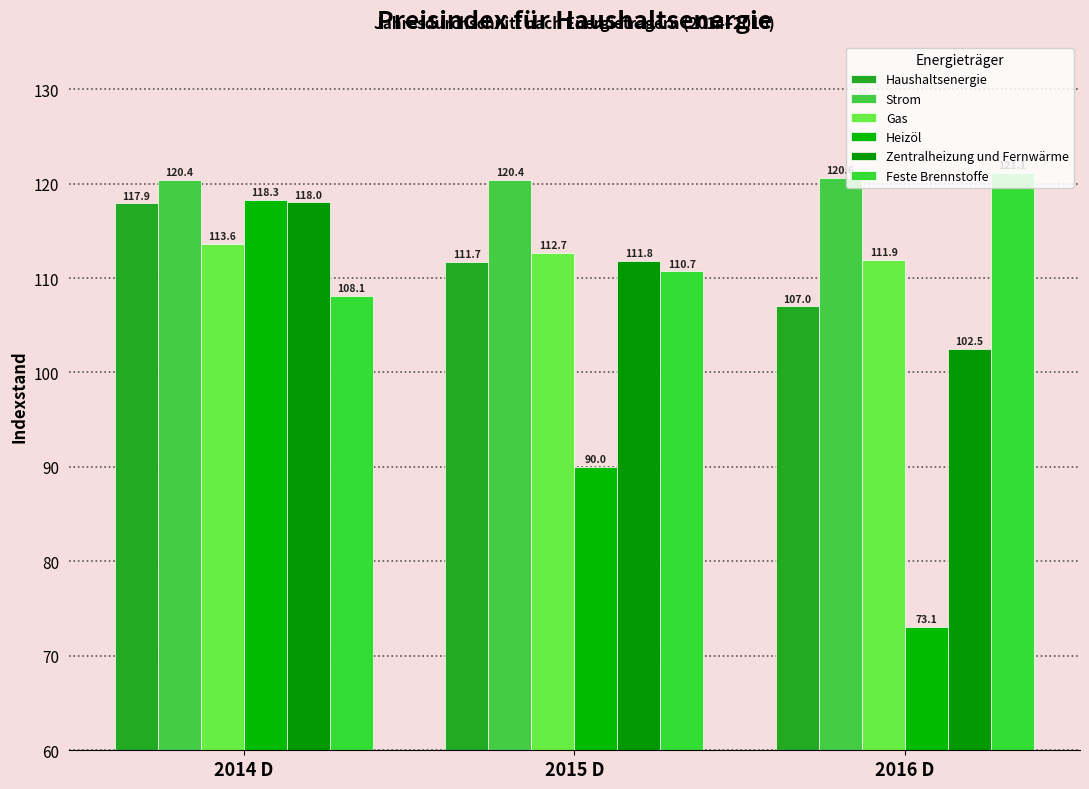

Count the number of categories in the chart.

3